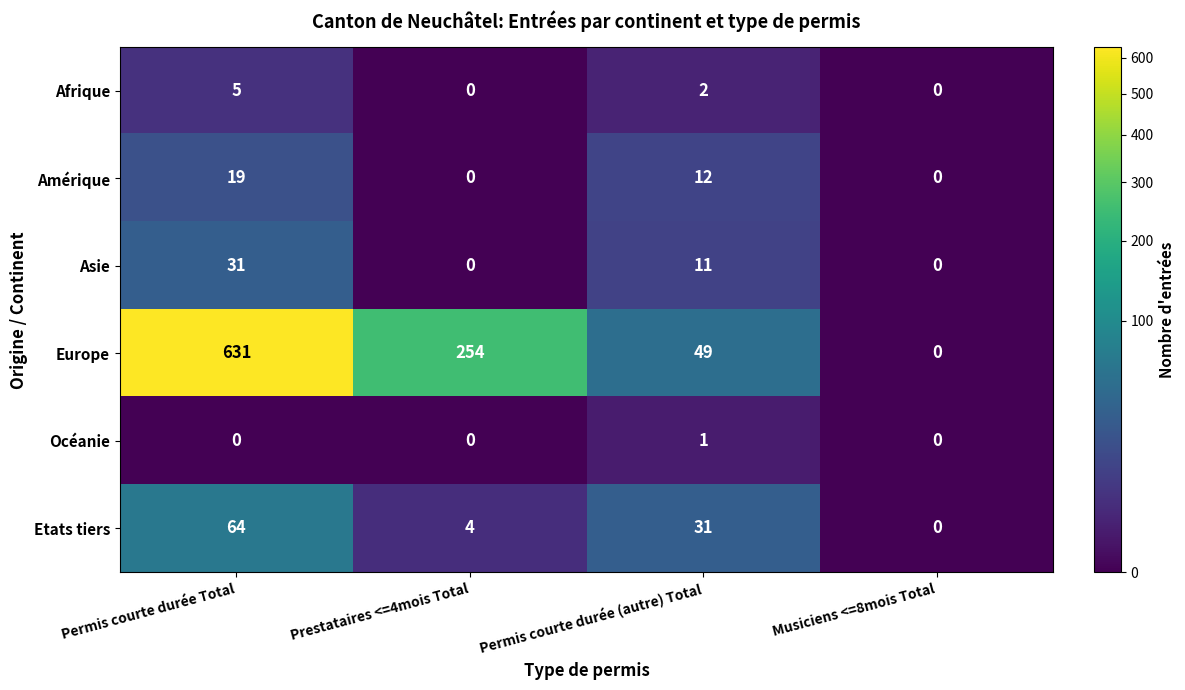

What is the maximum value for Europe?

631